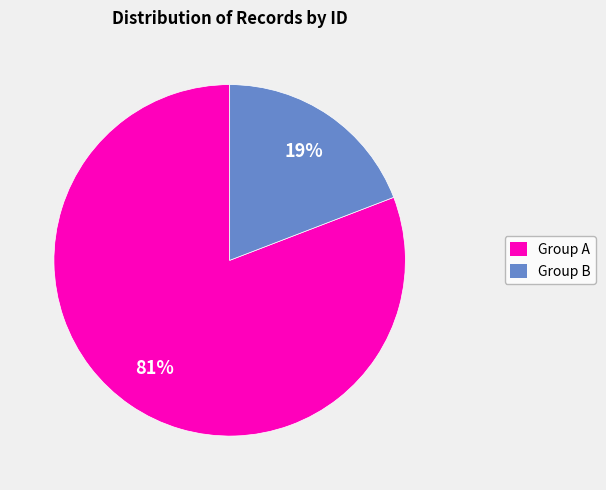

Does any single category account for the majority?

Yes